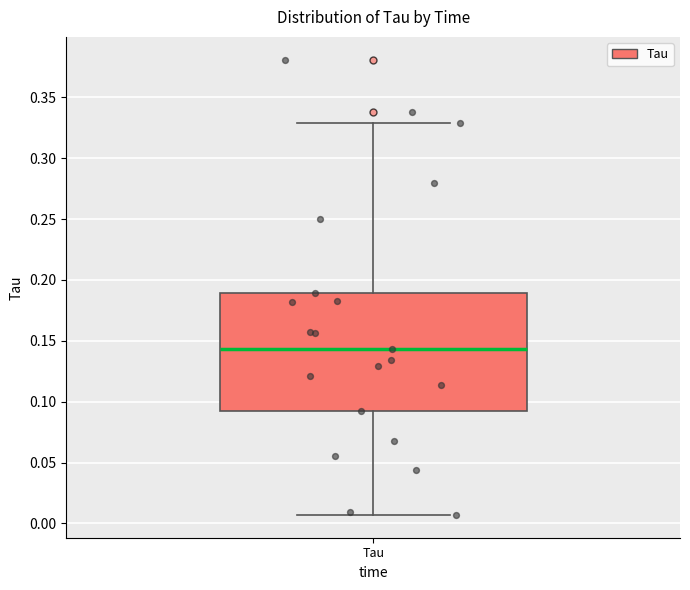

Transcribe this box plot: give where the median line is, the range the box spans, and where the two whiskers end, as read against the y-axis. The values are not printed on the chart, so give them approximately, as read against the axis.

median 0.145, box 0.090 to 0.190, whiskers 0.005 to 0.330